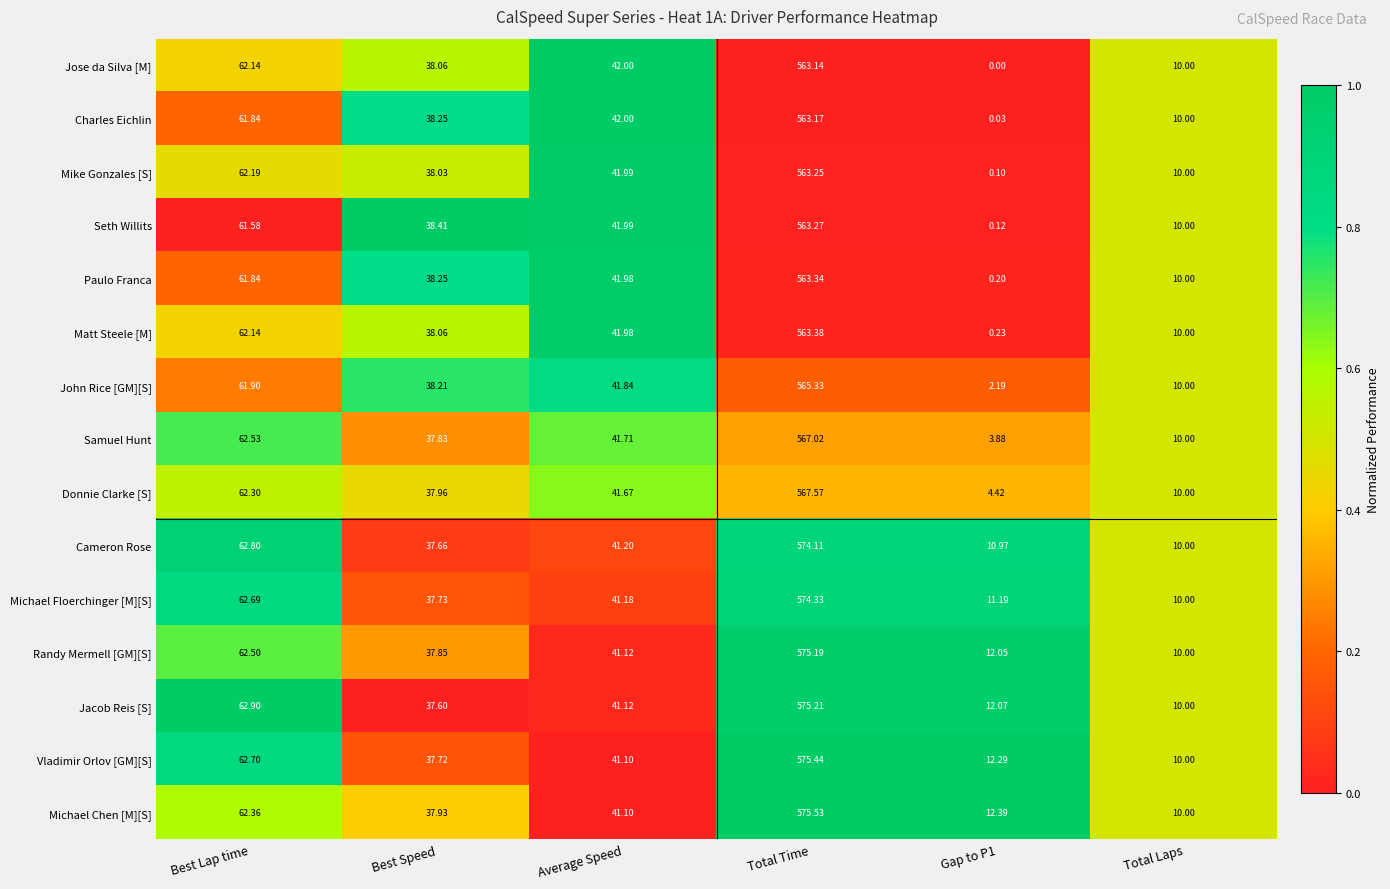

Which label corresponds to the largest value in the chart?

Total Time